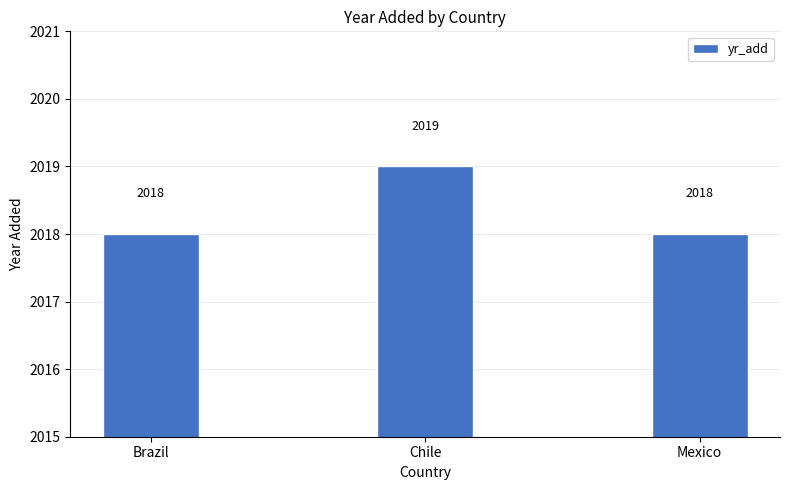

What is the sum of the values at Mexico and Chile?

4037